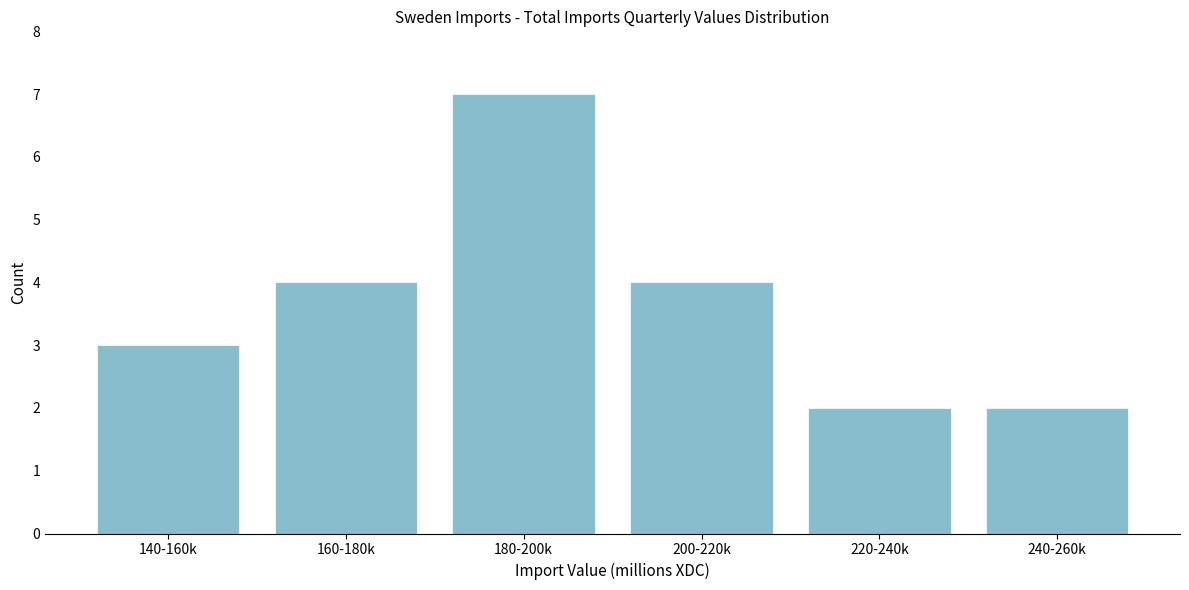

Reading left to right, what are all the values shown in this chart?

3	4	7	4	2	2